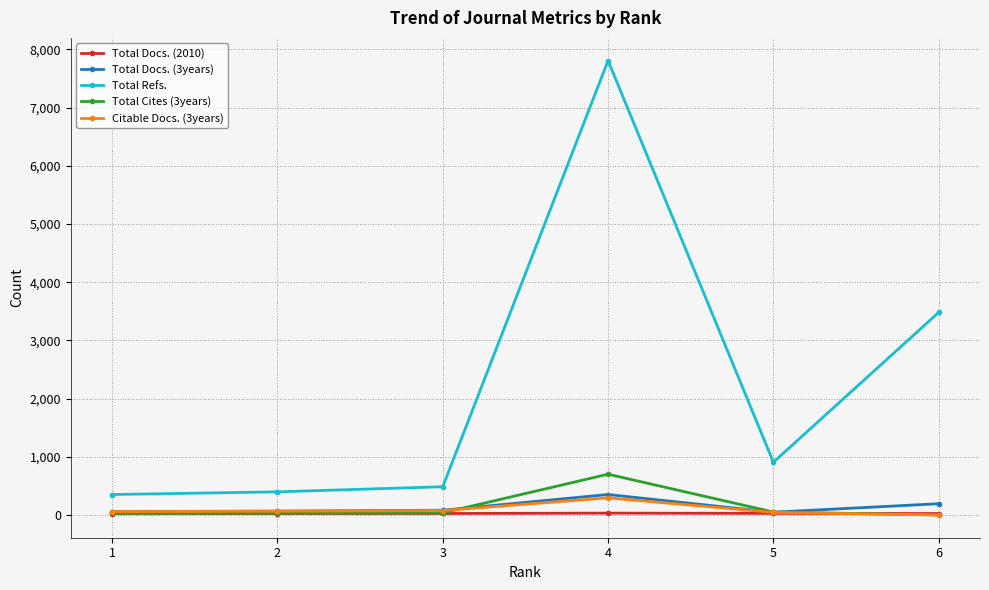

Which series has the largest range (max minus min)?

Total Refs.